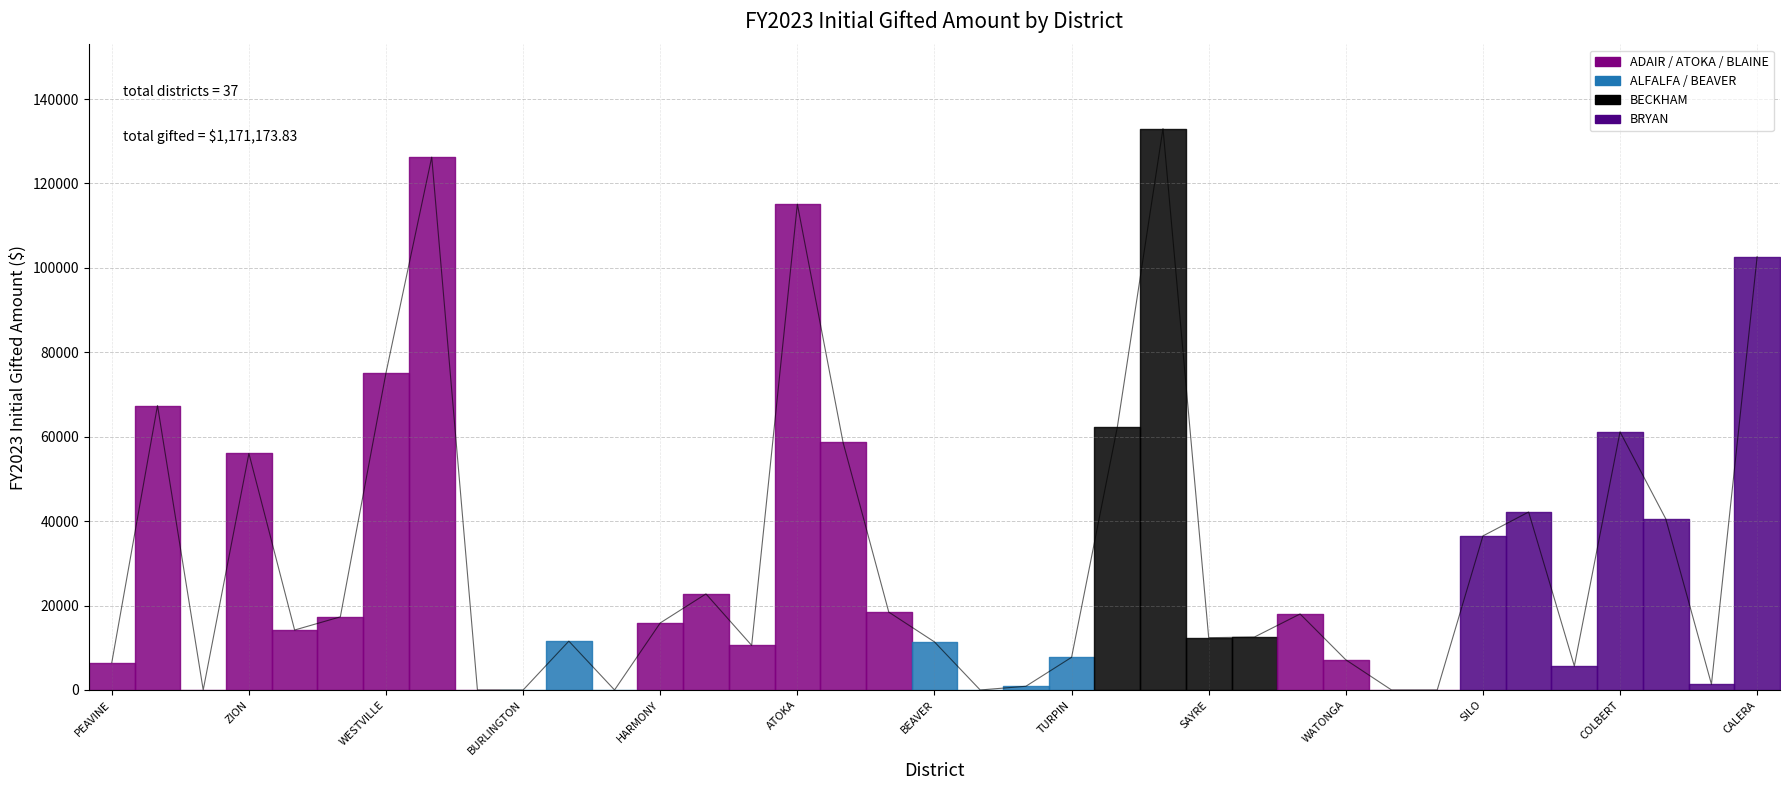

Count the number of categories in the chart.

37